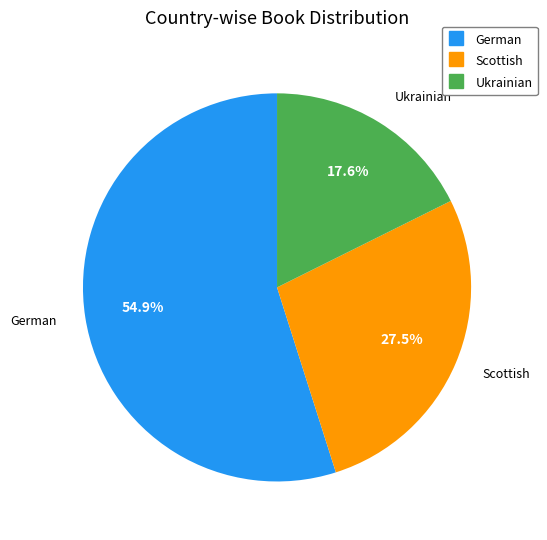

How many segments does this pie chart have?

3